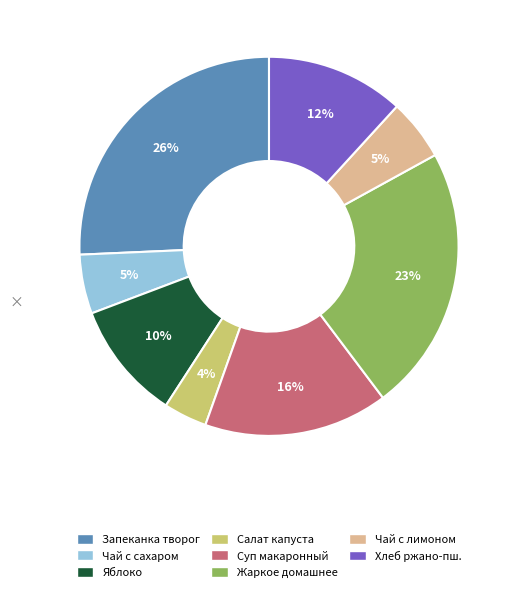

To the nearest percent, what is the difference between the largest and smallest slice percentages?

22%